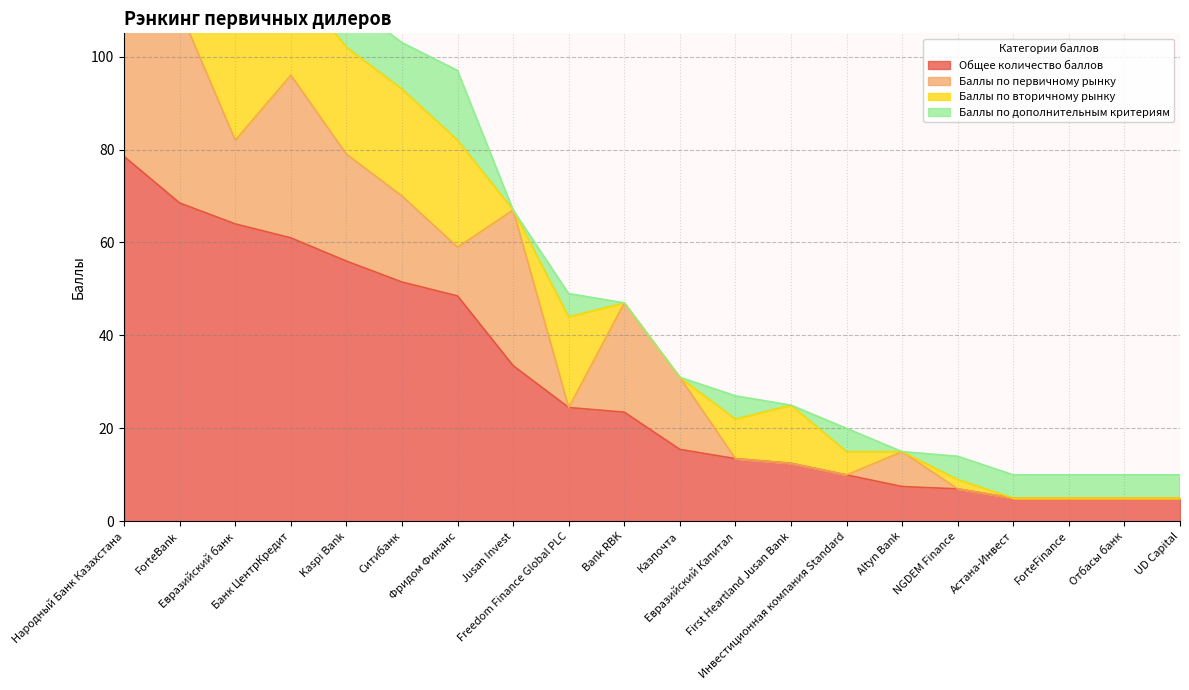

What is the highest value of the Общее количество баллов series?

78.5